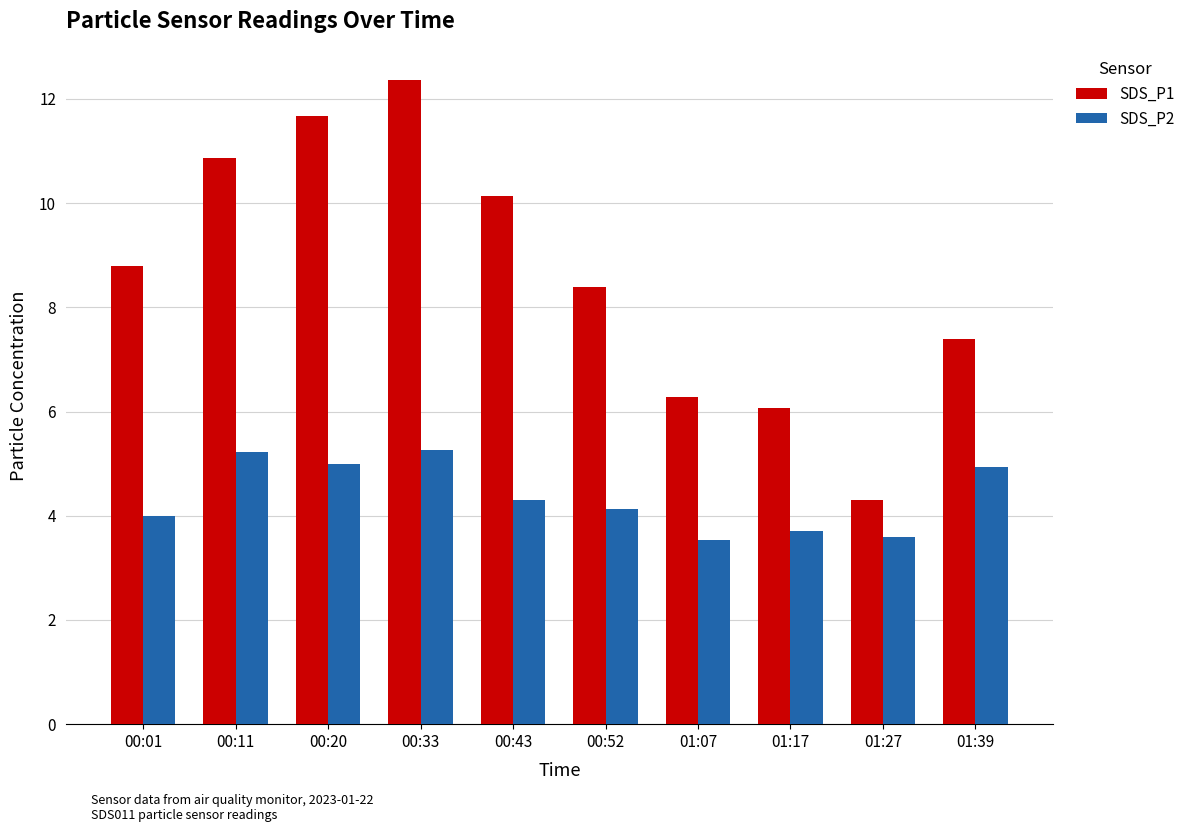

How many data points does each series have?

10